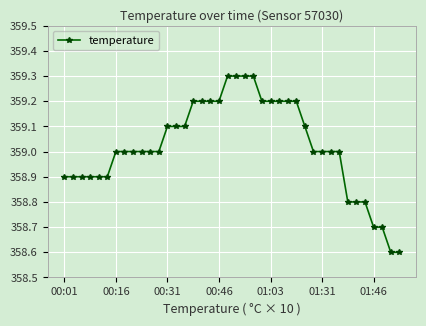

Reading left to right, extract all data points from this chart.

358.9	358.9	358.9	358.9	358.9	358.9	359.0	359.0	359.0	359.0	359.0	359.0	359.1	359.1	359.1	359.2	359.2	359.2	359.2	359.3	359.3	359.3	359.3	359.2	359.2	359.2	359.2	359.2	359.1	359.0	359.0	359.0	359.0	358.8	358.8	358.8	358.7	358.7	358.6	358.6